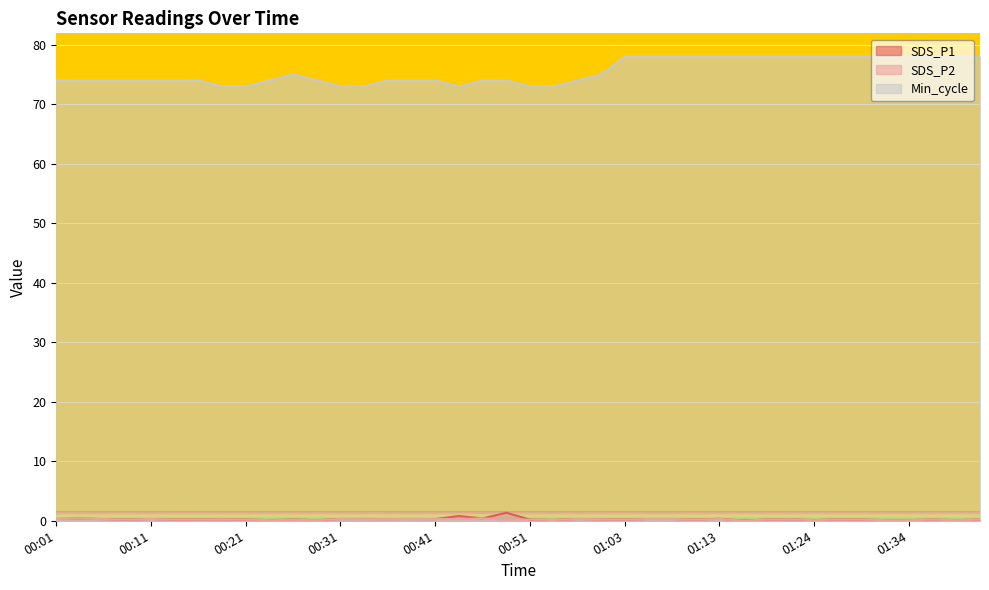

Where is the first local minimum for SDS_P1?

00:09